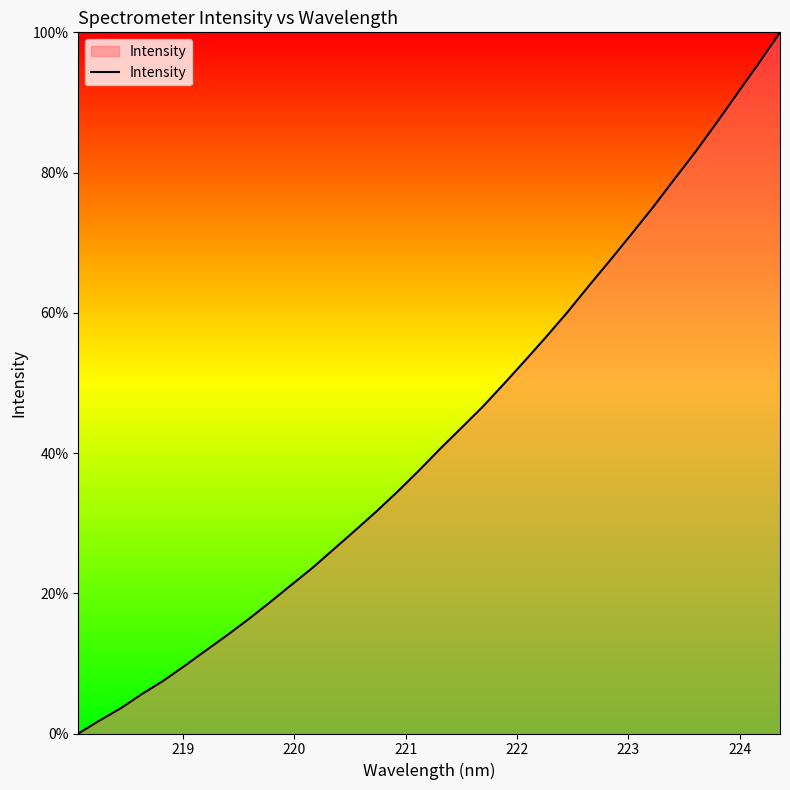

What is the maximum value shown in the chart?

100.0